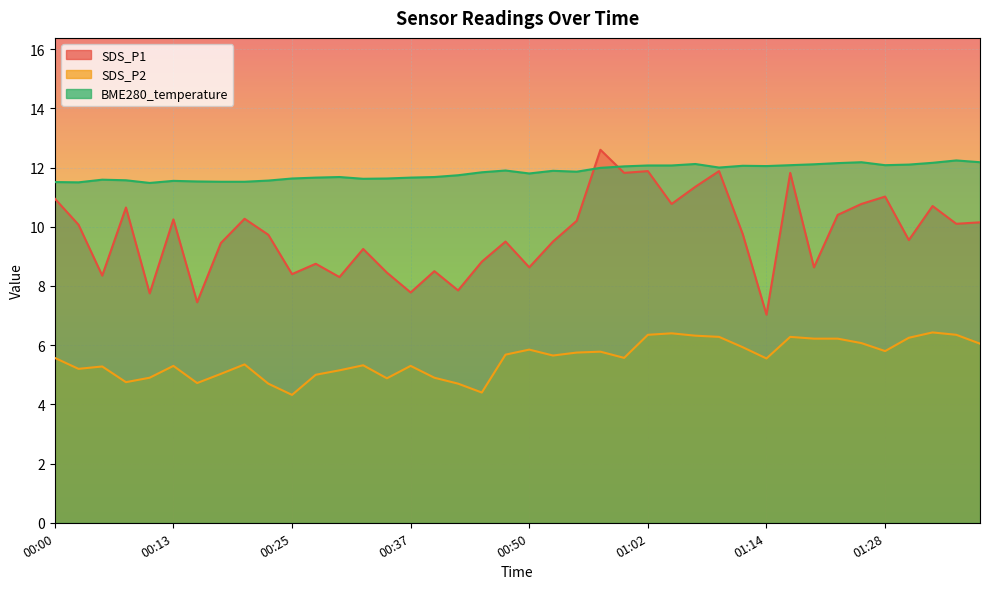

Reading left to right, list all the values displayed in this chart.

SDS_P1: 00:00=10.9	00:03=10.1	00:05=8.3	00:08=10.7	00:10=7.8	00:13=10.2	00:15=7.5	00:18=9.4	00:20=10.3	00:23=9.7	00:25=8.4	00:28=8.8	00:30=8.3	00:32=9.2	00:35=8.4	00:37=7.8	00:40=8.5	00:42=7.8	00:45=8.8	00:47=9.5	00:50=8.6	00:52=9.5	00:55=10.2	00:57=12.6	01:00=11.8	01:02=11.9	01:05=10.8	01:07=11.3	01:10=11.9	01:12=9.8	01:14=7.0	01:17=11.8	01:20=8.6	01:23=10.4	01:26=10.8	01:28=11.0	01:31=9.6	01:34=10.7	01:37=10.1	01:39=10.2
SDS_P2: 00:00=5.6	00:03=5.2	00:05=5.3	00:08=4.8	00:10=4.9	00:13=5.3	00:15=4.7	00:18=5.0	00:20=5.3	00:23=4.7	00:25=4.3	00:28=5.0	00:30=5.2	00:32=5.3	00:35=4.9	00:37=5.3	00:40=4.9	00:42=4.7	00:45=4.4	00:47=5.7	00:50=5.8	00:52=5.7	00:55=5.8	00:57=5.8	01:00=5.6	01:02=6.3	01:05=6.4	01:07=6.3	01:10=6.3	01:12=5.9	01:14=5.5	01:17=6.3	01:20=6.2	01:23=6.2	01:26=6.1	01:28=5.8	01:31=6.2	01:34=6.4	01:37=6.3	01:39=6.0
BME280_temperature: 00:00=11.5	00:03=11.5	00:05=11.6	00:08=11.6	00:10=11.5	00:13=11.6	00:15=11.5	00:18=11.5	00:20=11.5	00:23=11.6	00:25=11.6	00:28=11.7	00:30=11.7	00:32=11.6	00:35=11.6	00:37=11.7	00:40=11.7	00:42=11.7	00:45=11.8	00:47=11.9	00:50=11.8	00:52=11.9	00:55=11.9	00:57=12.0	01:00=12.0	01:02=12.1	01:05=12.1	01:07=12.1	01:10=12.0	01:12=12.1	01:14=12.1	01:17=12.1	01:20=12.1	01:23=12.2	01:26=12.2	01:28=12.1	01:31=12.1	01:34=12.2	01:37=12.2	01:39=12.2